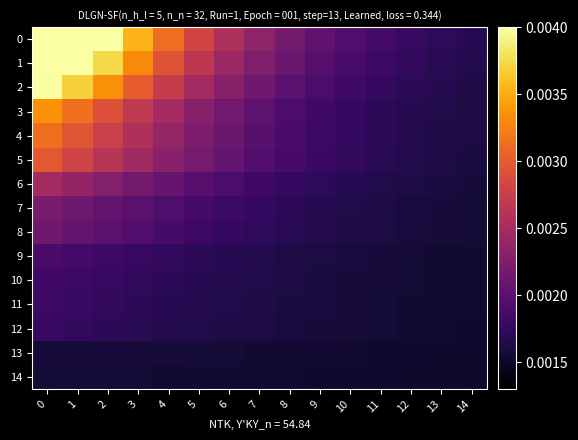

At how many categories does at least one series exceed 0?

15